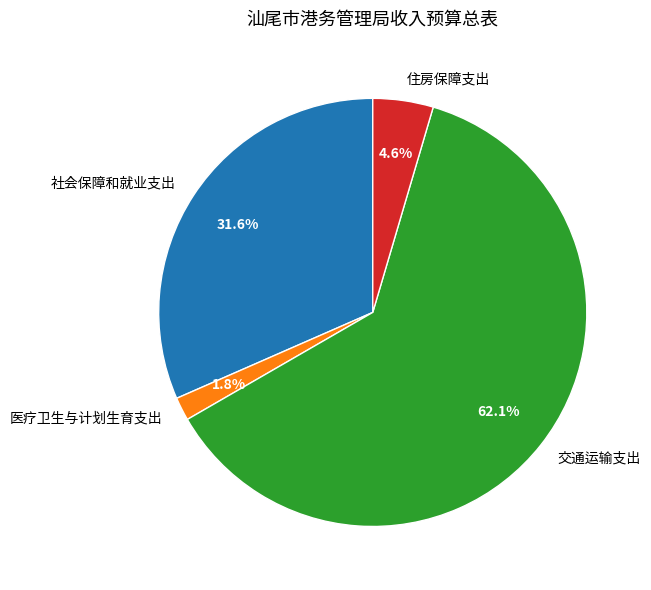

Combined, do 社会保障和就业支出 and 医疗卫生与计划生育支出 account for over 50%?

No